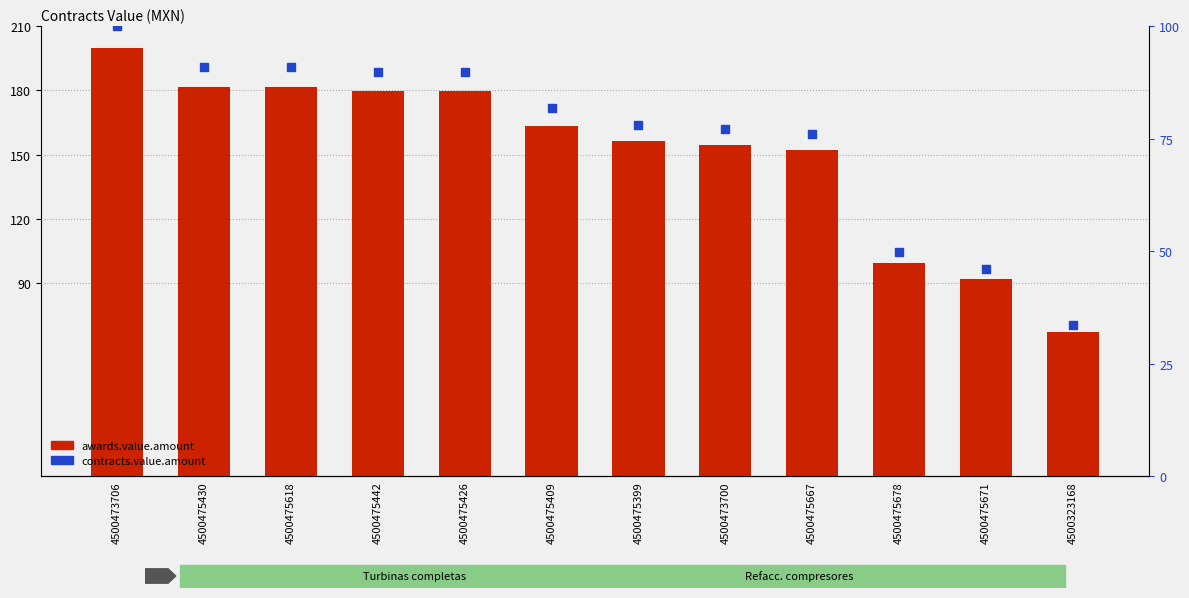

Is the value of contracts.value.amount at 4500475667 greater than the value of awards.value.amount at 4500475409?

No